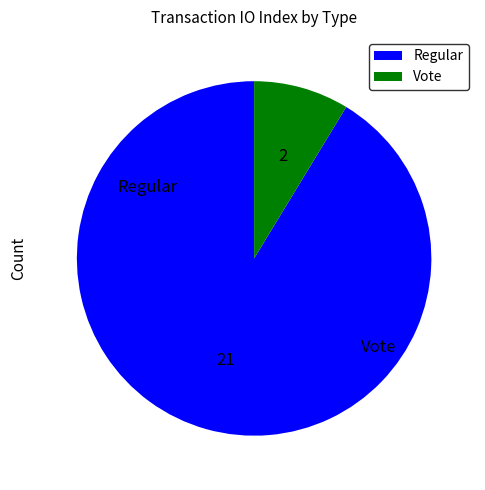

Rank the categories by value from lowest to highest.

Vote, Regular